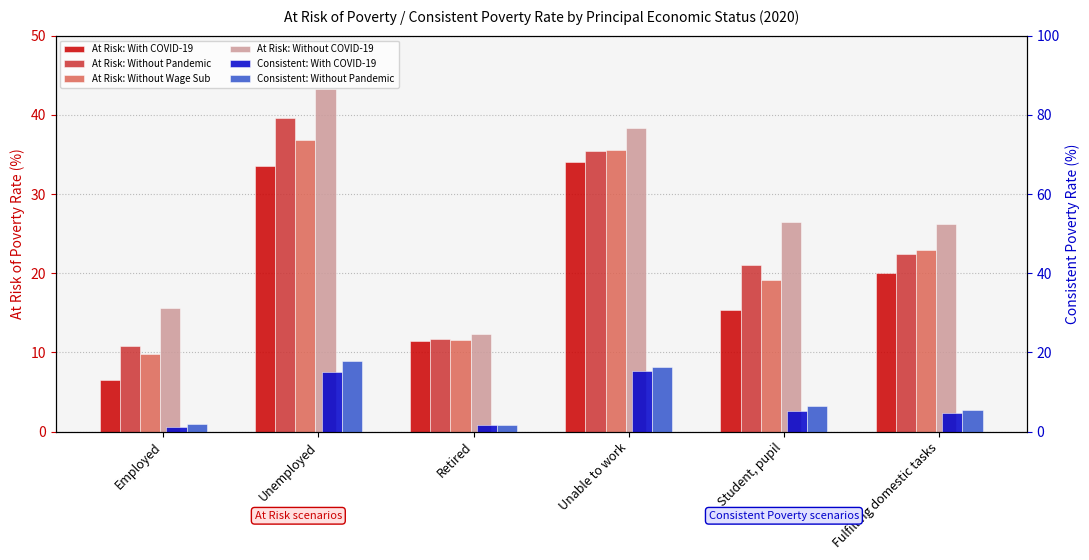

At which category is the sum across all series the highest?

Unemployed